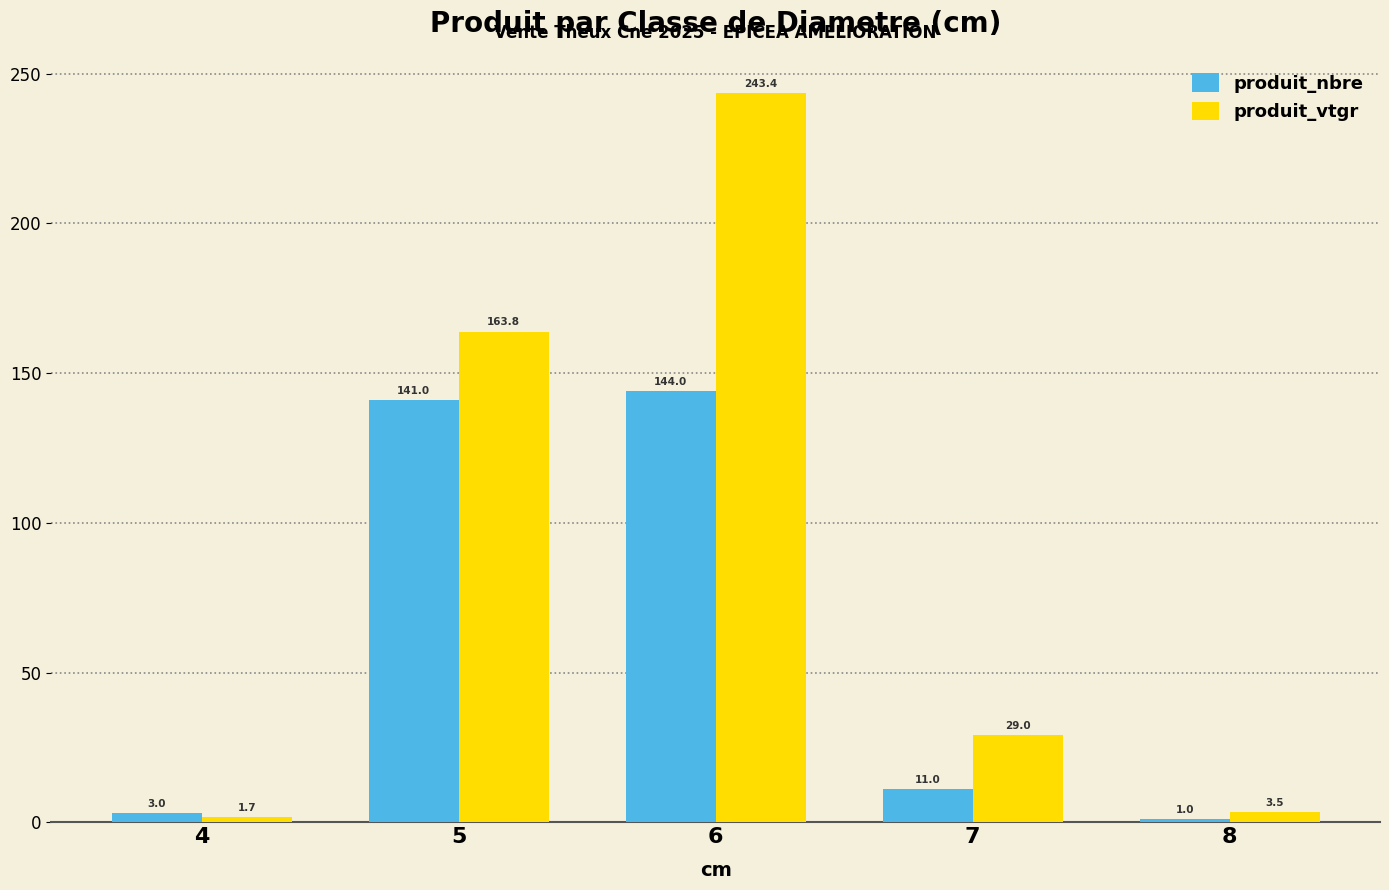

What is the approximate value of produit_nbre at 7?

11.0